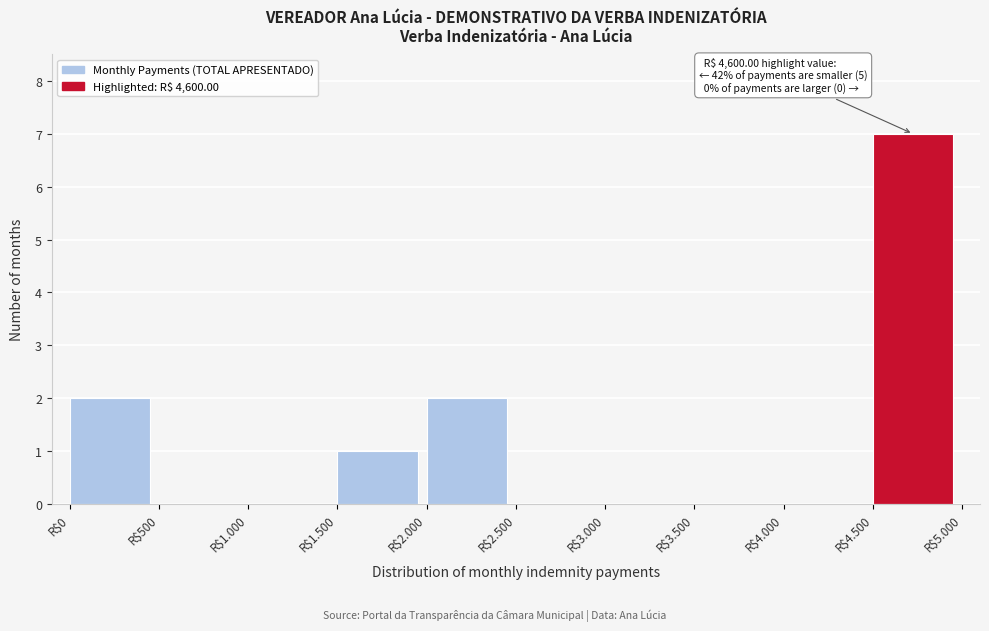

What is the sum of all values?

12